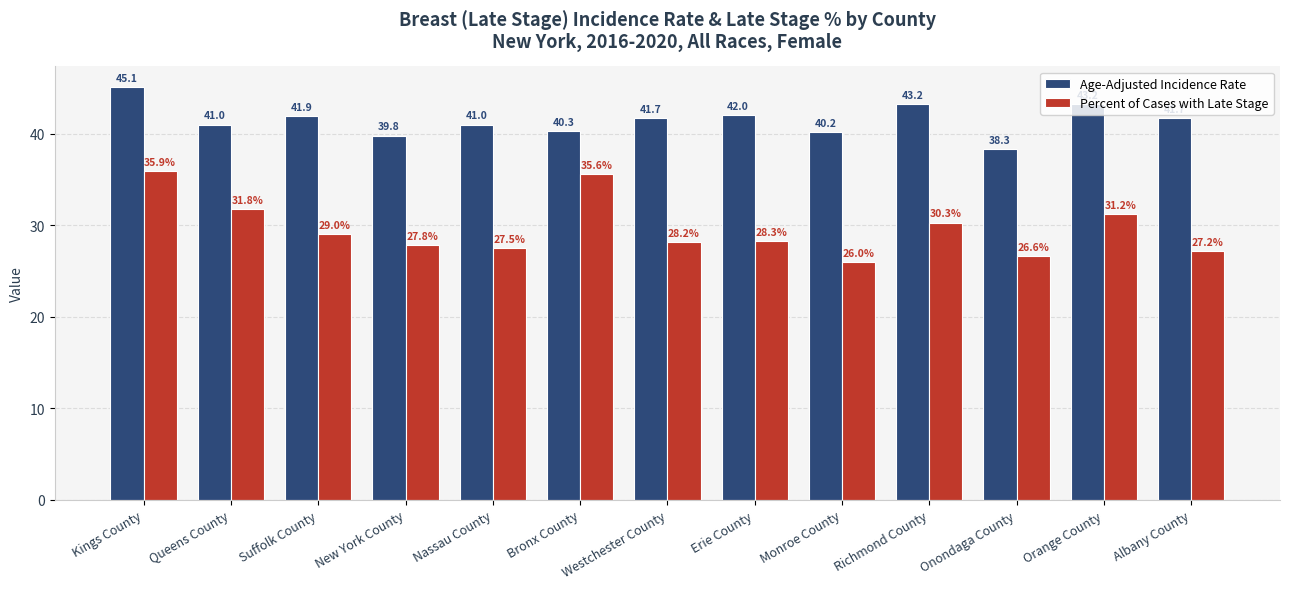

Which series has the largest range (max minus min)?

Percent of Cases with Late Stage